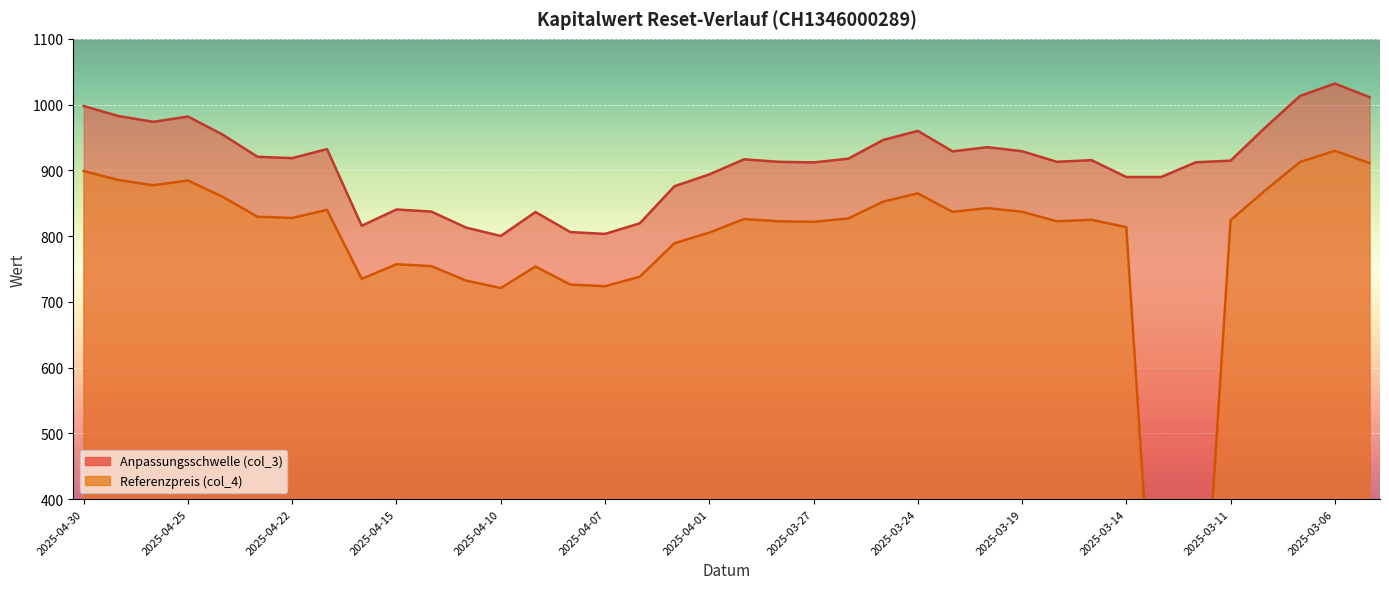

In Referenzpreis (col_4), how many points are higher than both neighbors (excluding endpoints)?

9